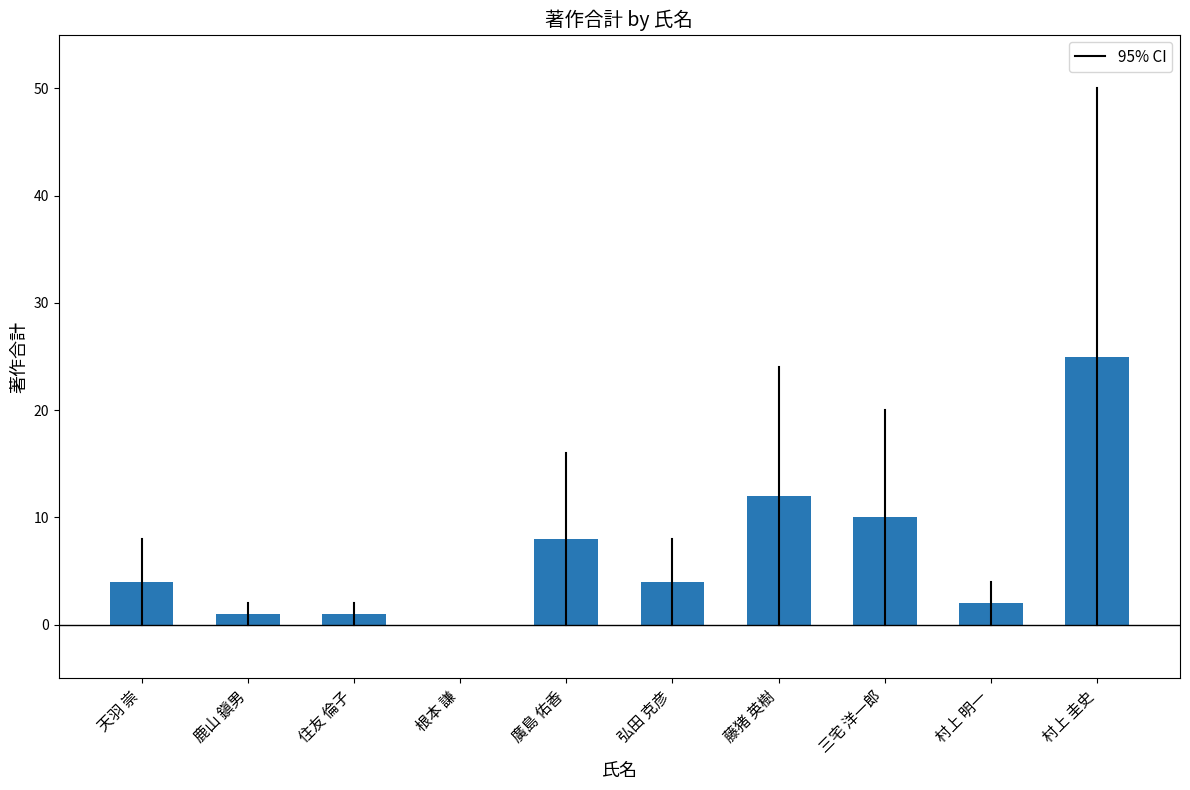

At which label is the value closest to 12?

藤猪 英樹